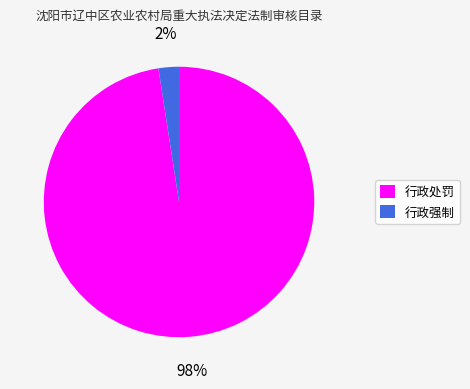

Do 行政强制 and 行政处罚 together represent more than half of the pie?

Yes